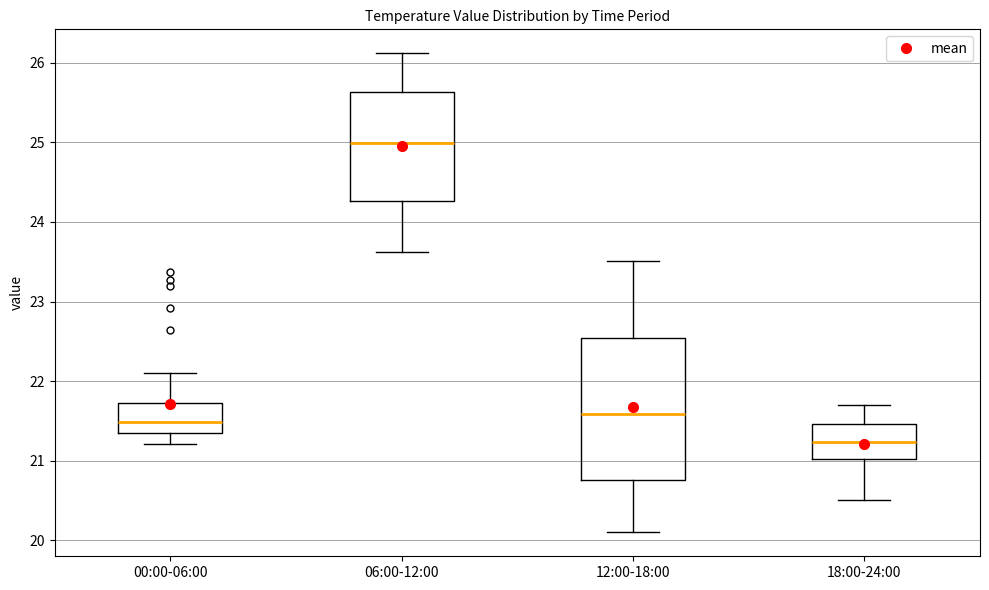

Reading left to right, transcribe this box plot: for each box, give where its median line is, the range the box spans, and where its two whiskers end, as read against the y-axis. The values are not printed on the chart, so give them approximately, as read against the axis.

00:00-06:00: median 21.5, box 21.4 to 21.7, whiskers 21.2 to 22.1
06:00-12:00: median 25.0, box 24.3 to 25.6, whiskers 23.6 to 26.1
12:00-18:00: median 21.6, box 20.8 to 22.5, whiskers 20.1 to 23.5
18:00-24:00: median 21.2, box 21.0 to 21.5, whiskers 20.5 to 21.7